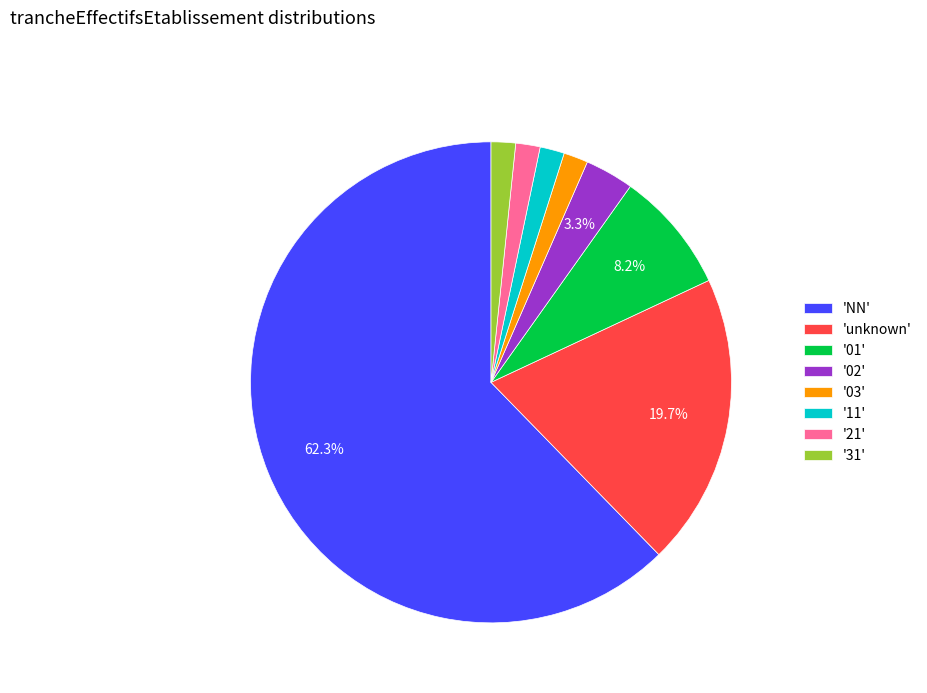

Which slice represents more than half of the pie?

'NN'